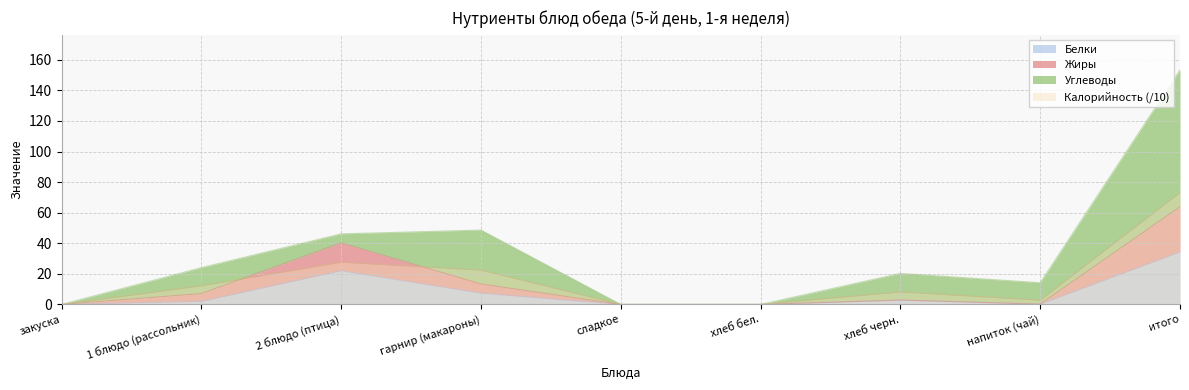

Which series ends up on top after the final intersection of Калорийность and Жиры?

Калорийность